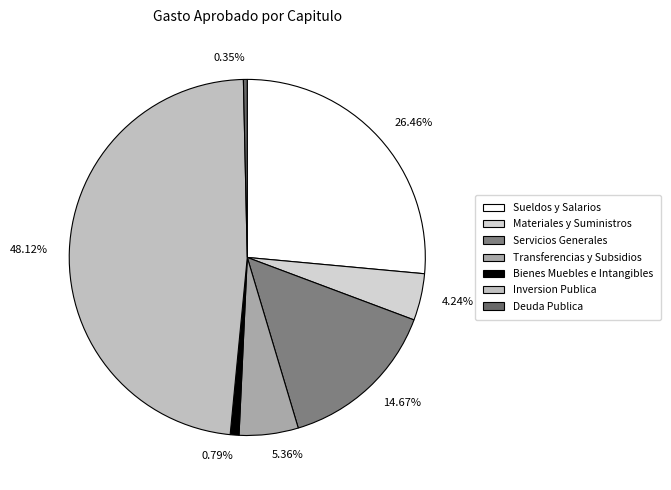

To the nearest percent, what portion does Bienes Muebles e Intangibles represent?

1%